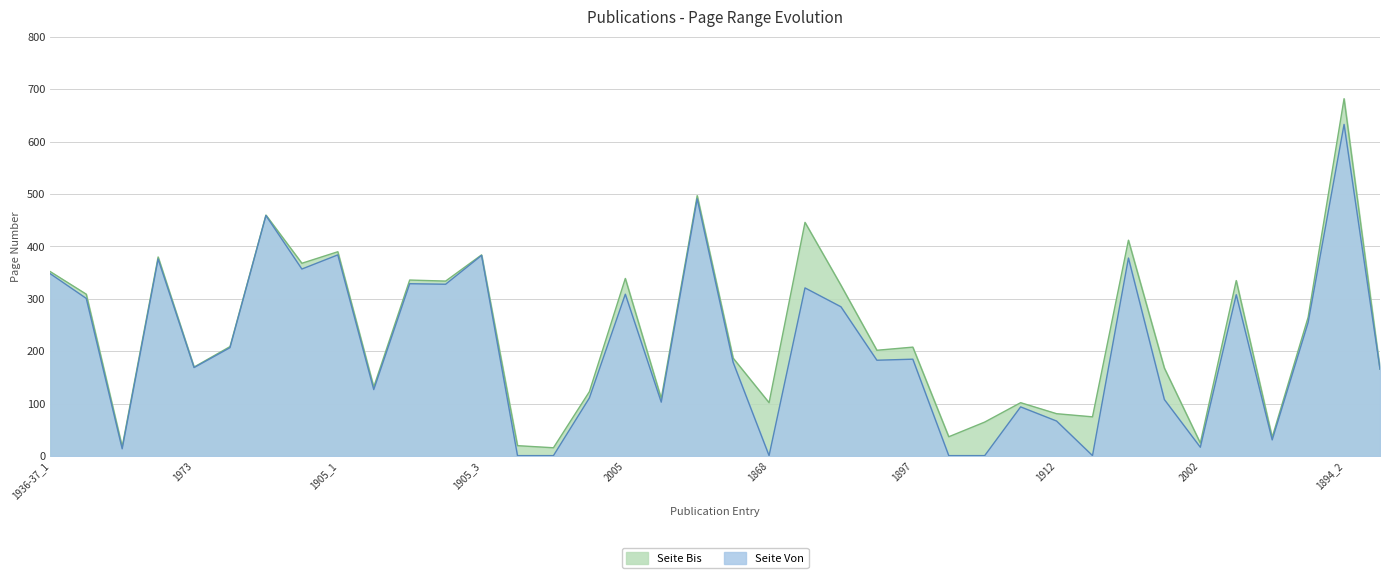

What is the sum of all Seite Von values?

8012